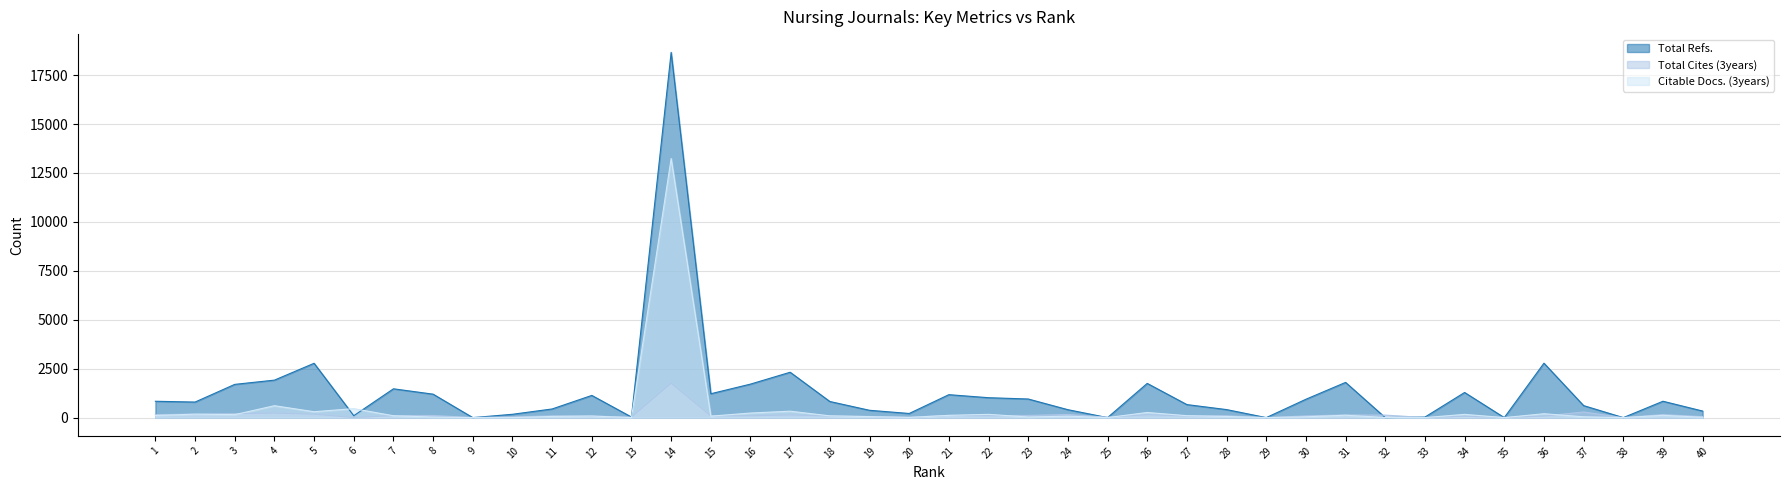

In Total Cites (3years), how many points are lower than both neighbors (excluding endpoints)?

12